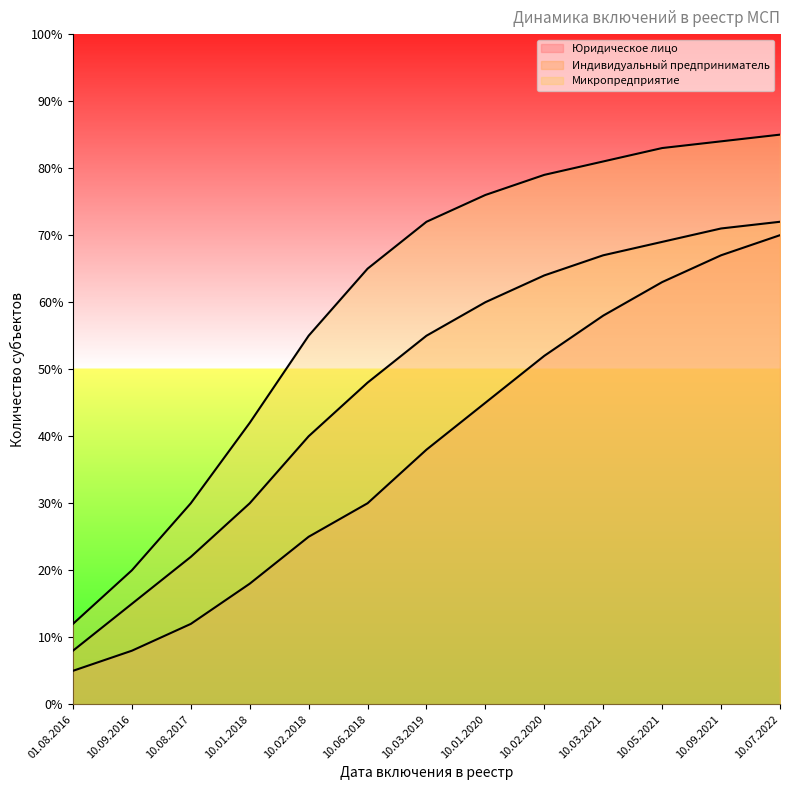

How many distinct data groups are displayed?

3